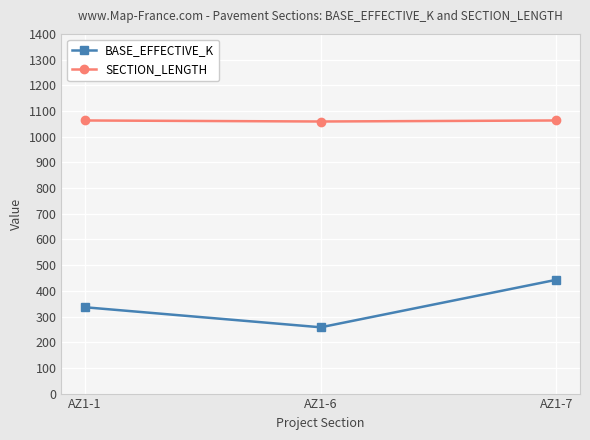

What is the difference between the highest and lowest values at AZ1-7?

620